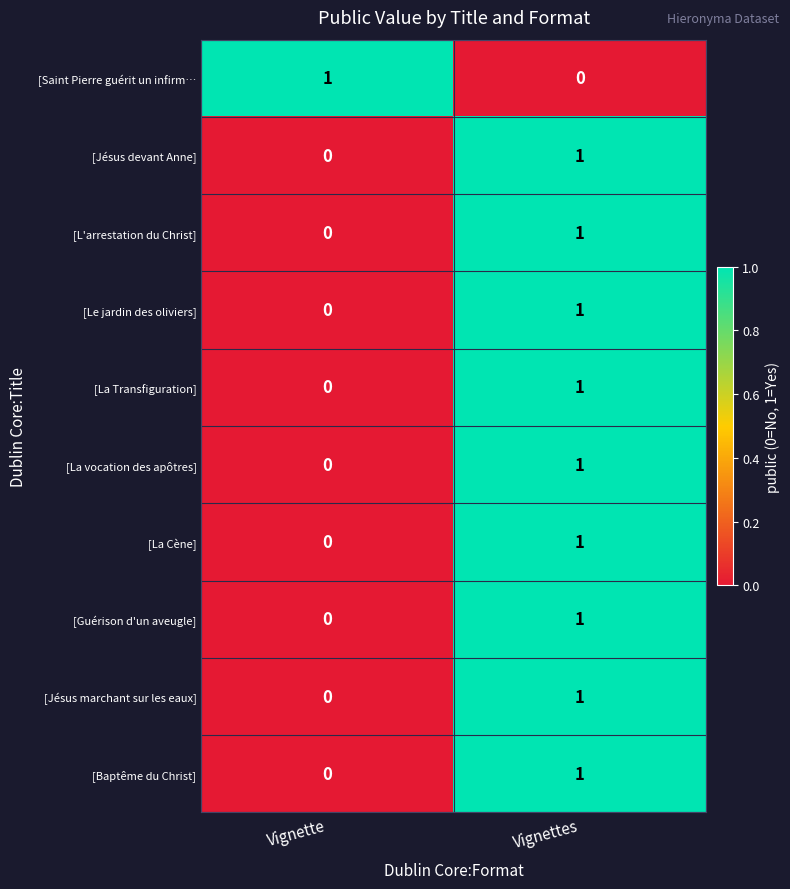

Reading left to right, extract all data points from this chart.

[Saint Pierre guérit un infirm…: 1	0
[Jésus devant Anne]: 0	1
[L'arrestation du Christ]: 0	1
[Le jardin des oliviers]: 0	1
[La Transfiguration]: 0	1
[La vocation des apôtres]: 0	1
[La Cène]: 0	1
[Guérison d'un aveugle]: 0	1
[Jésus marchant sur les eaux]: 0	1
[Baptême du Christ]: 0	1